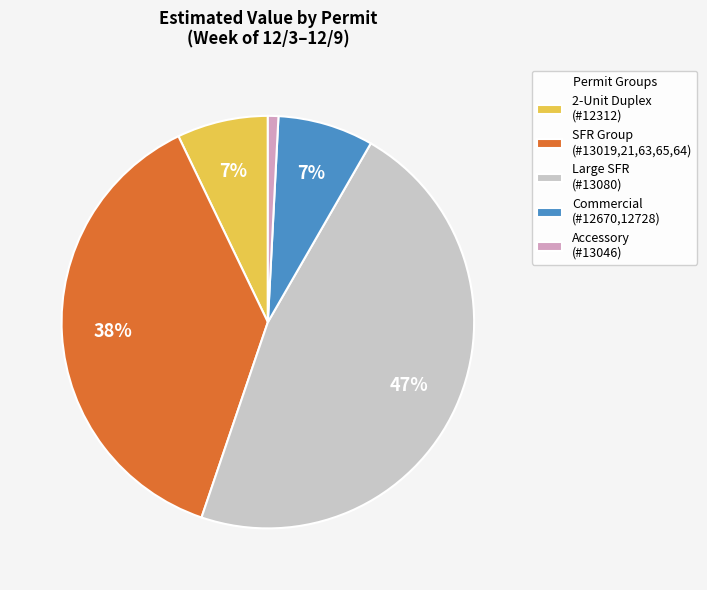

How many slices are in this pie chart?

5